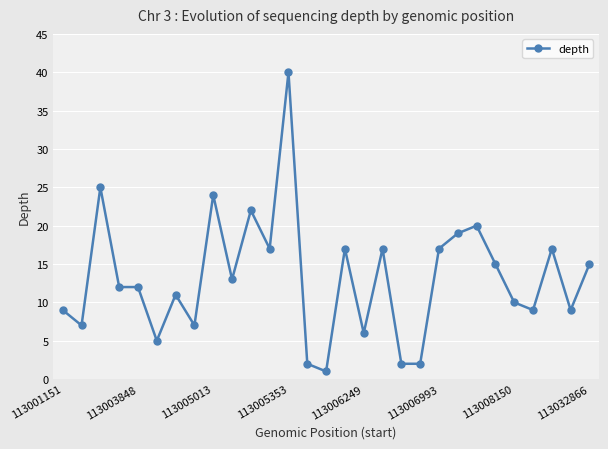

True or false: the data has more than 0 interior local peaks.

True